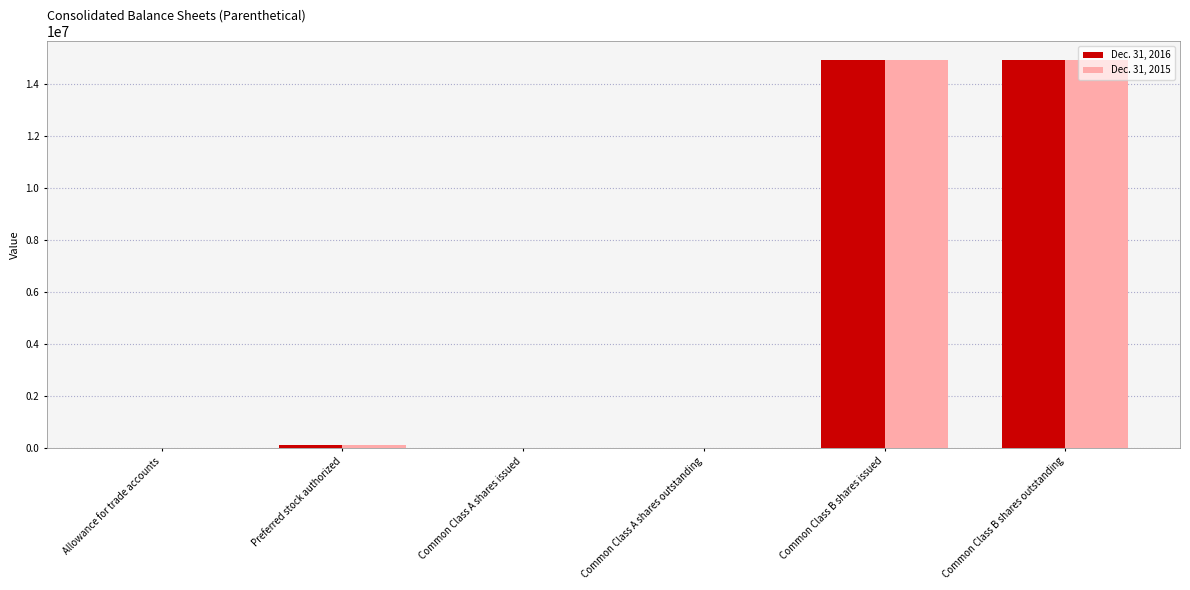

Is it true that Dec. 31, 2015 equals 21401654 at Common Class B shares outstanding?

False